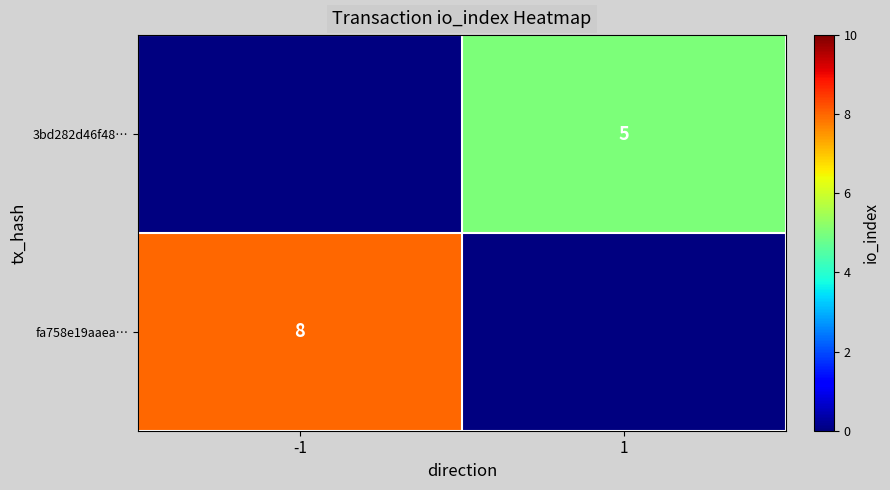

True or false: 3bd282d46f48… has a value of 3 at 1.

False